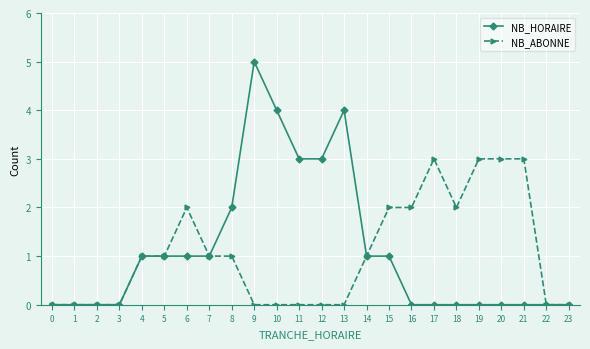

True or false: NB_ABONNE has more than 0 interior local peaks.

True